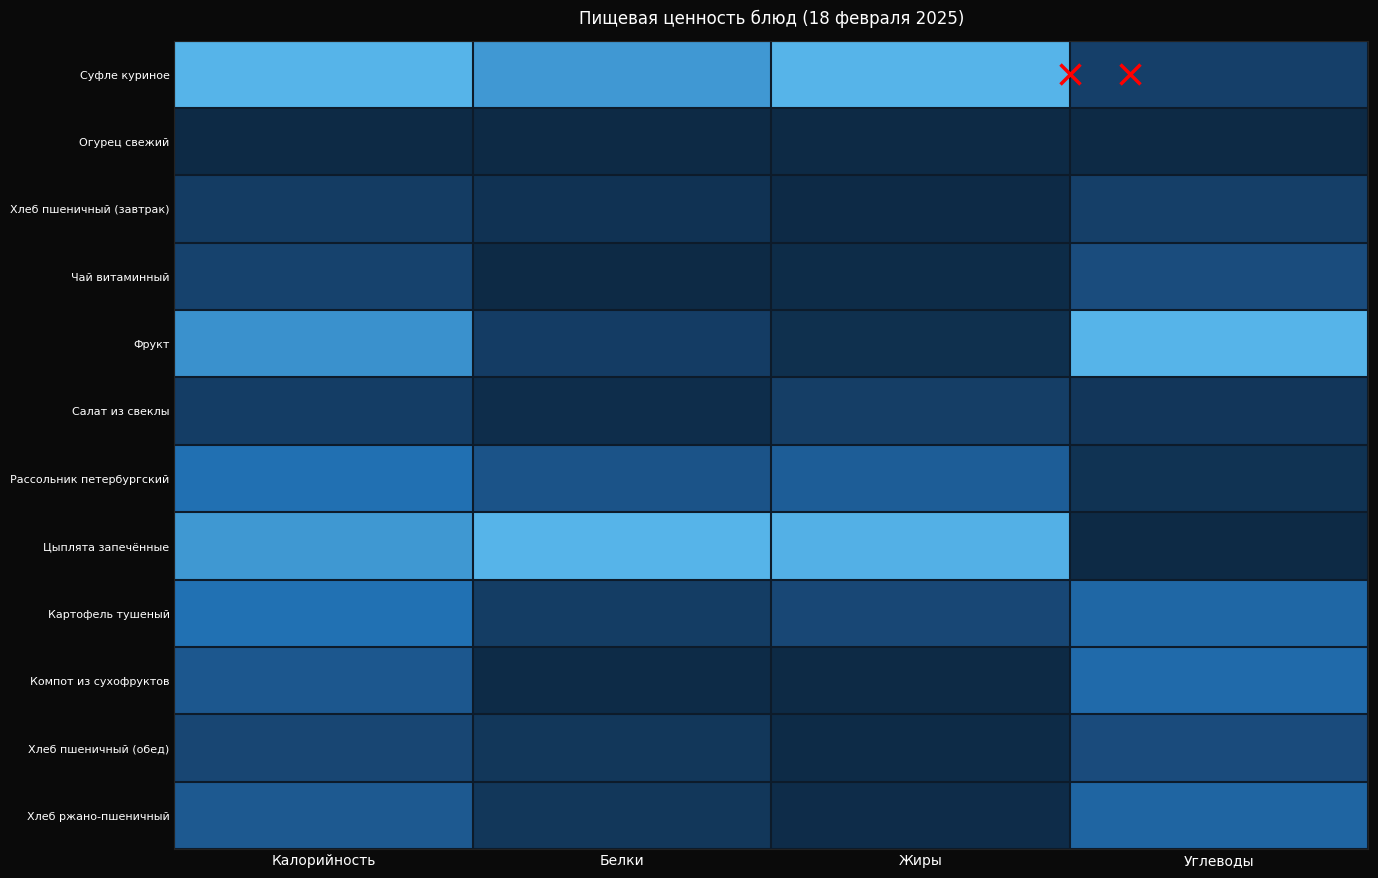

Which label corresponds to the largest value in the chart?

Калорийность